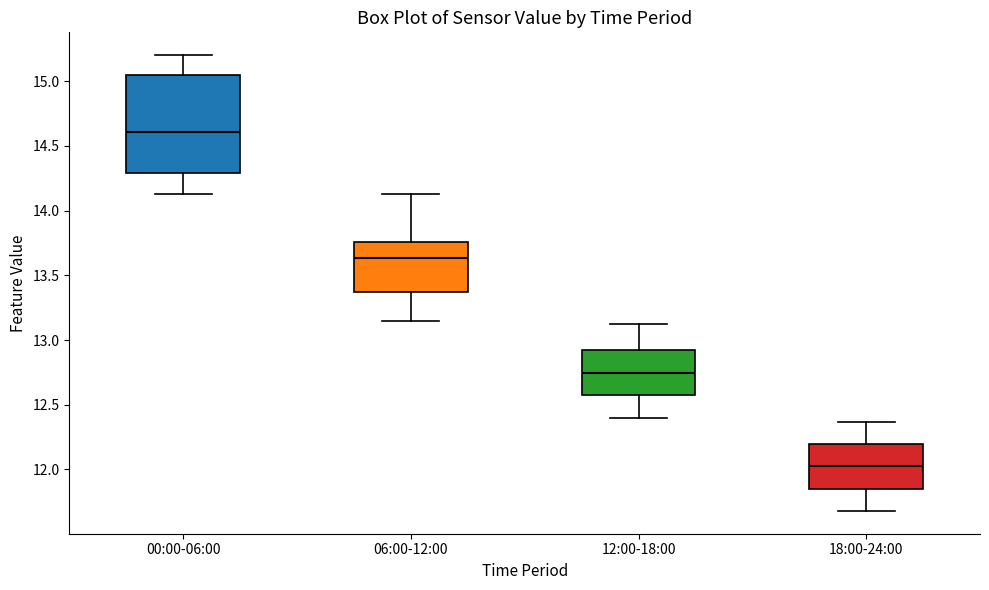

Where does the lower whisker of the box for 18:00-24:00 end on the y-axis? The values are not printed on the chart, so give them approximately, as read against the axis.

11.70